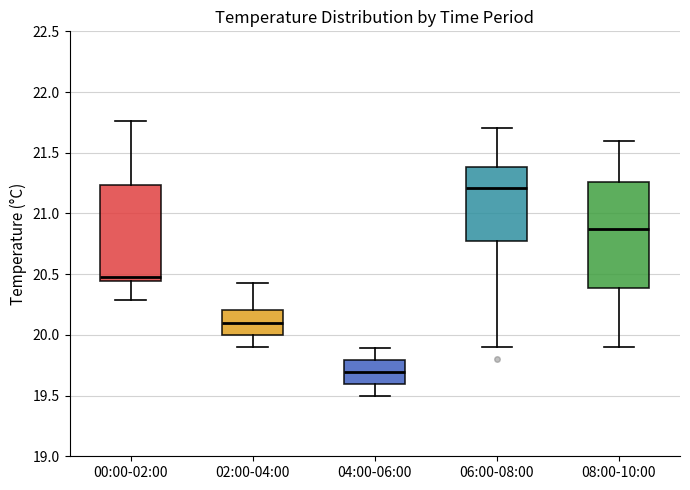

Which box has the lowest median line?

04:00-06:00